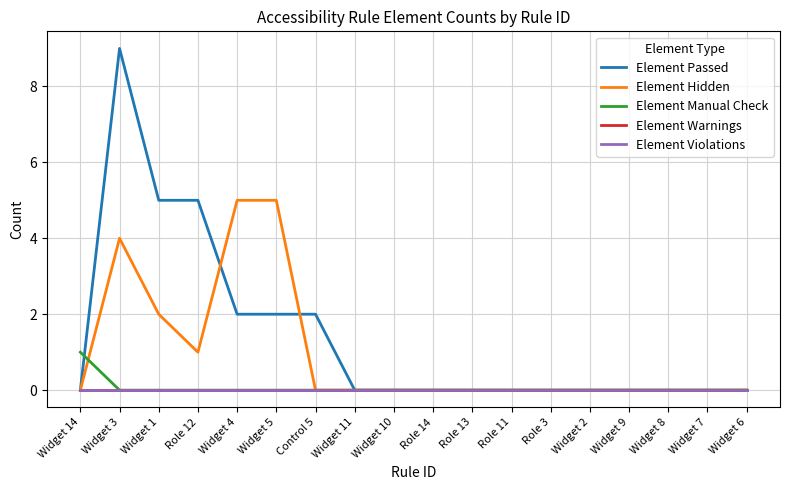

Is this an area chart (filled region under the line)?

No